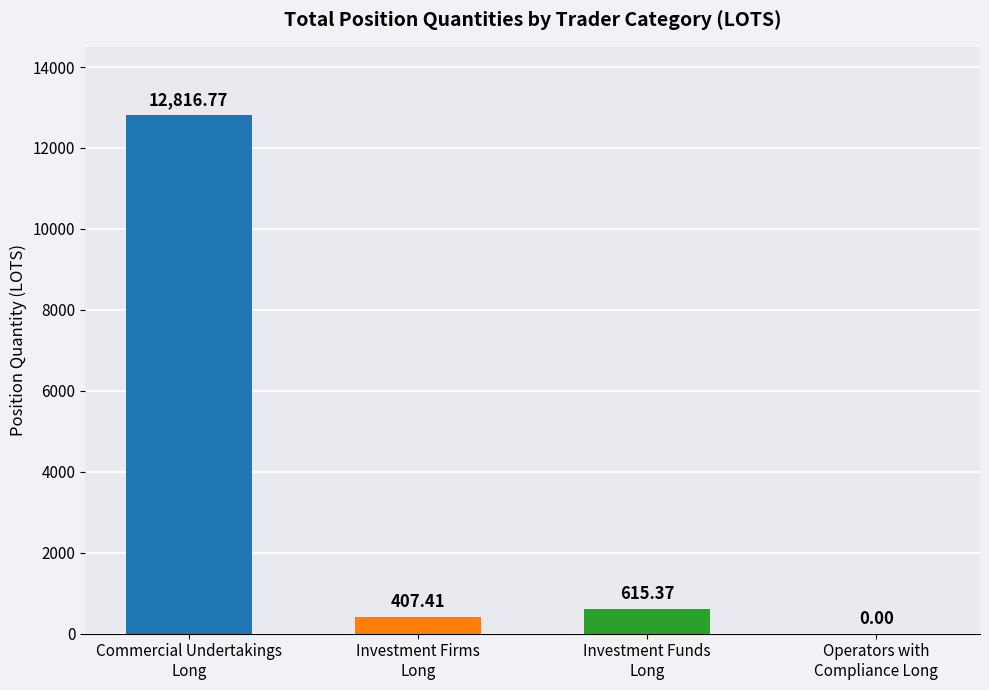

Where is the data nearest to the value 6408?

Investment Funds
Long